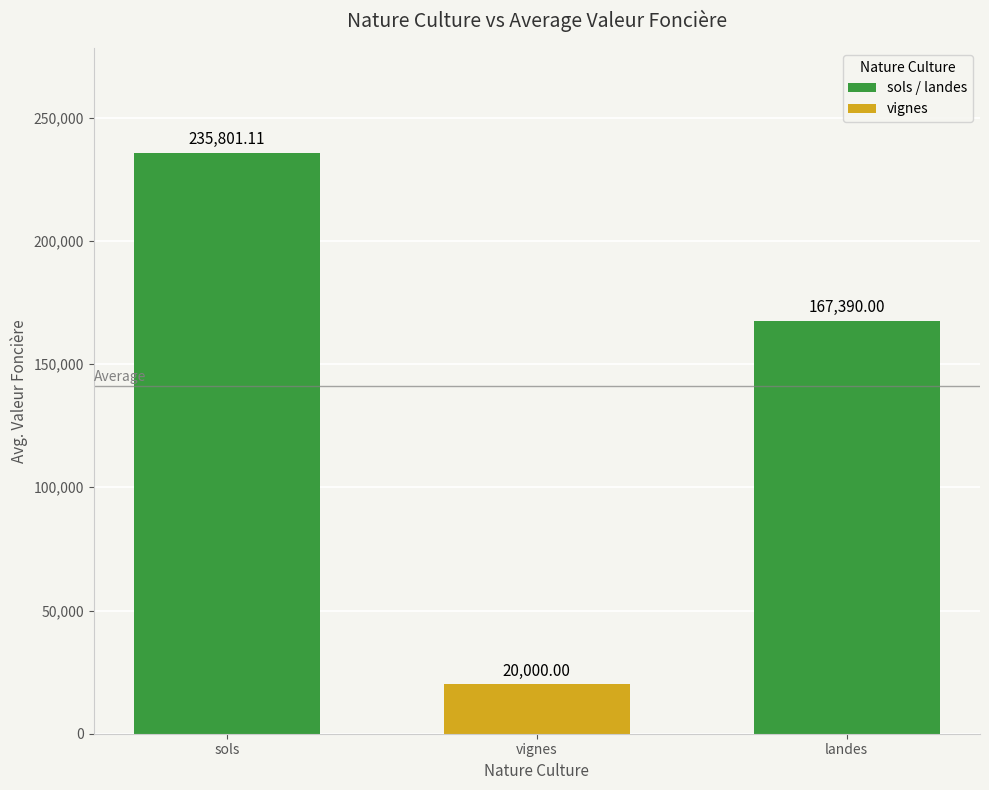

What is the sum of the values at landes and vignes?

187390.0